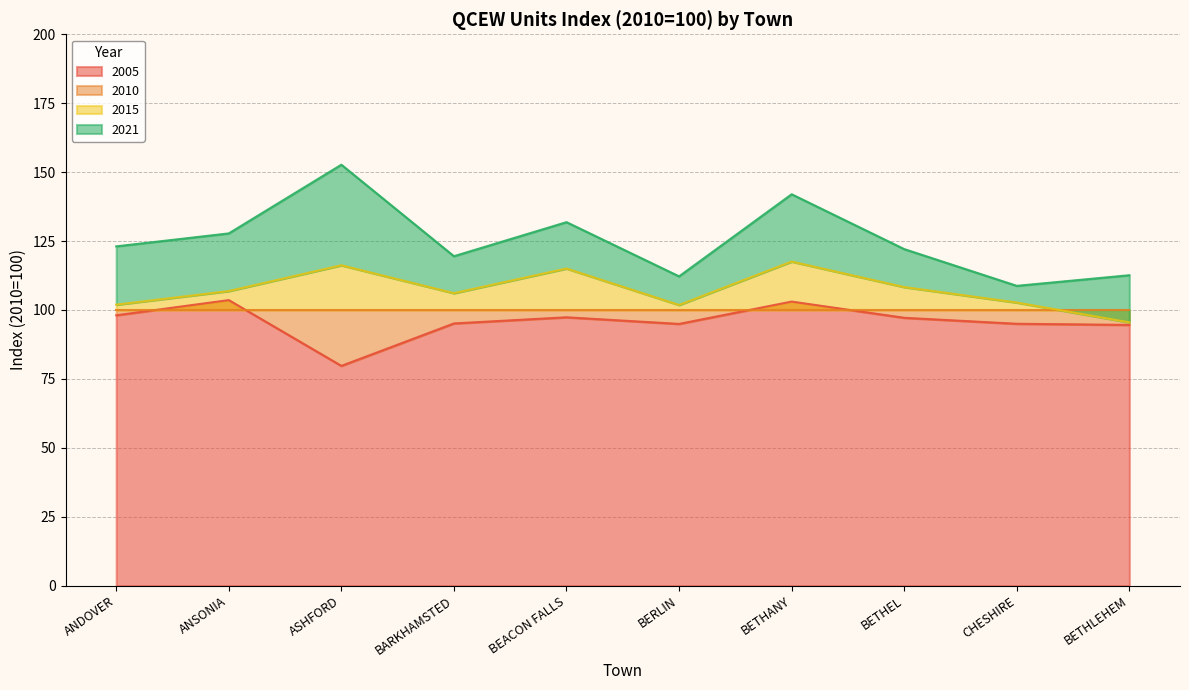

True or false: 2015 and 2021 intersect in this chart.

False